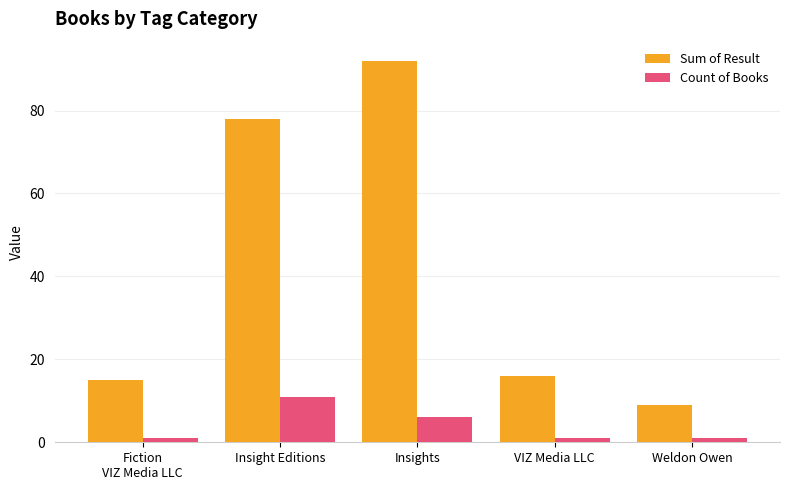

What is the sum of all Sum of Result values?

210